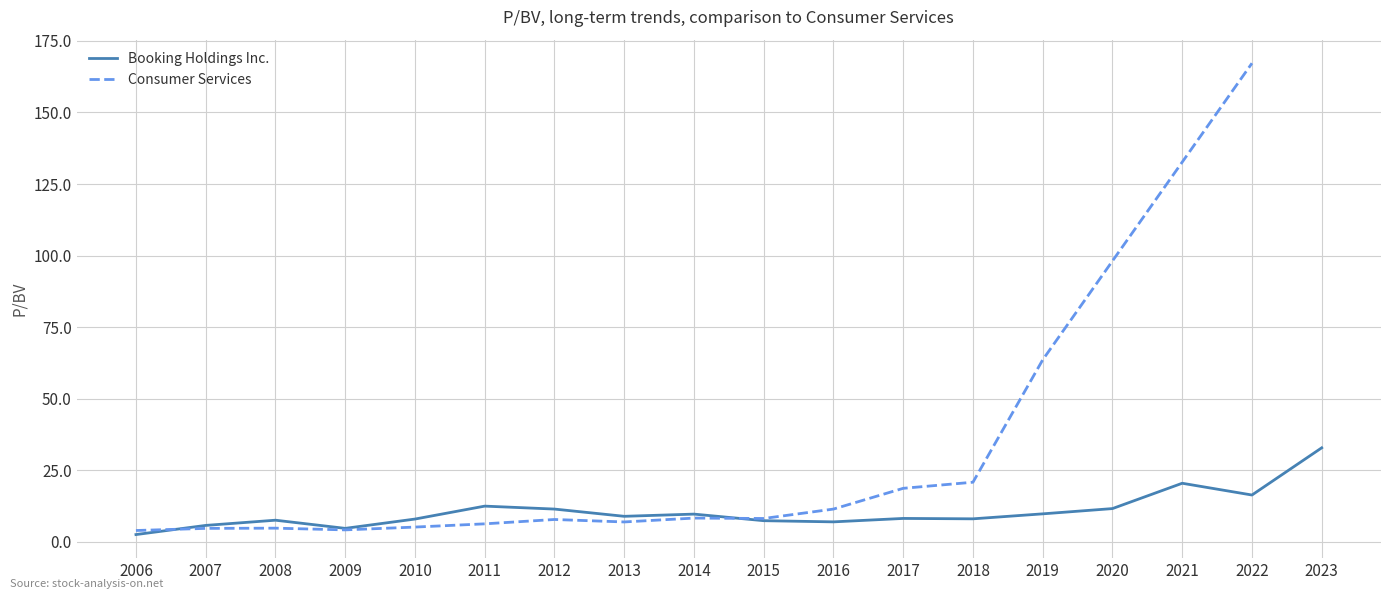

How many values are below 8?

7